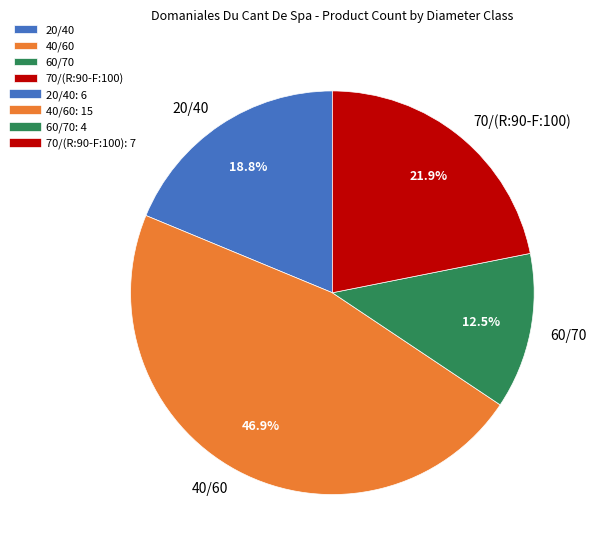

What is the largest slice in the pie chart?

40/60